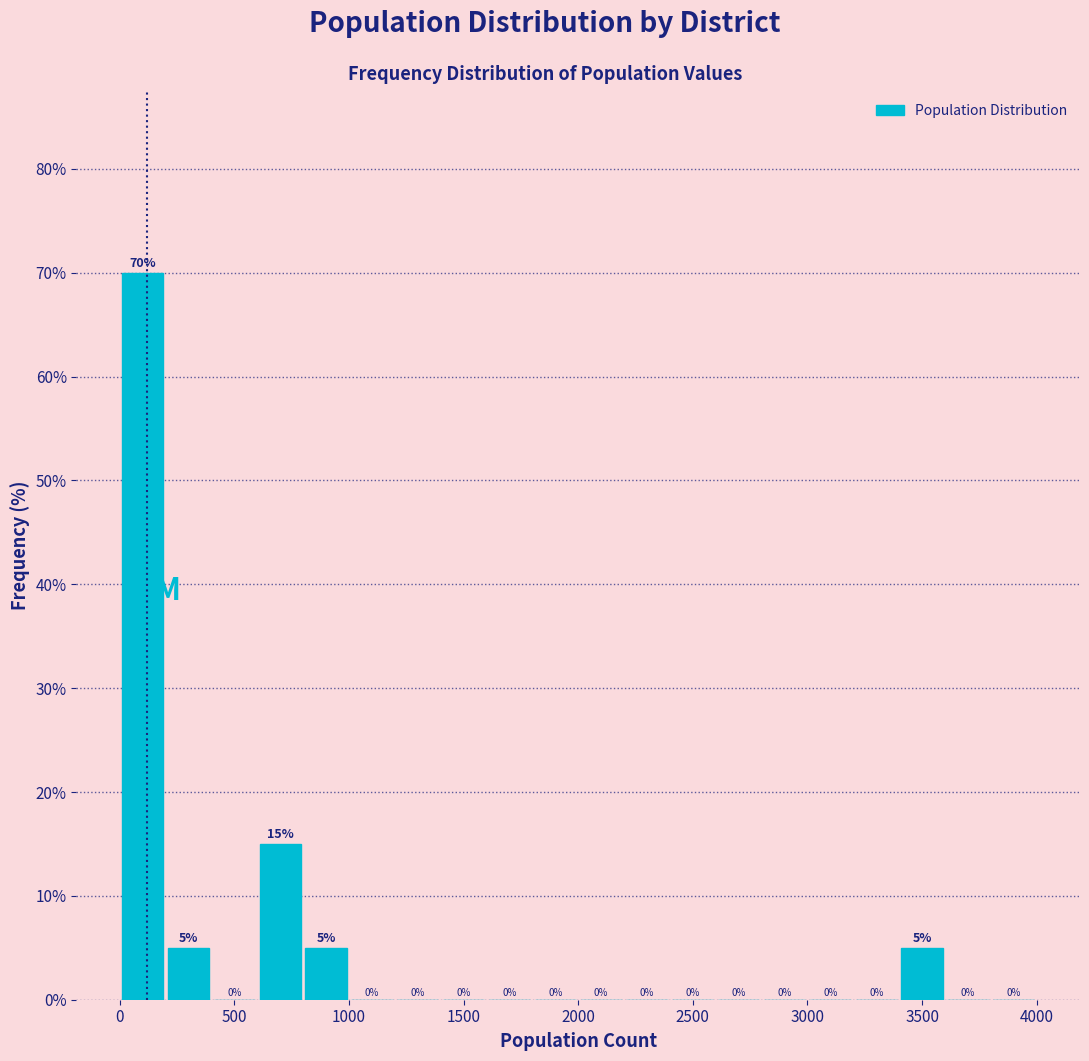

What is the height of the bar covering 200 to 400 on the x-axis?

5